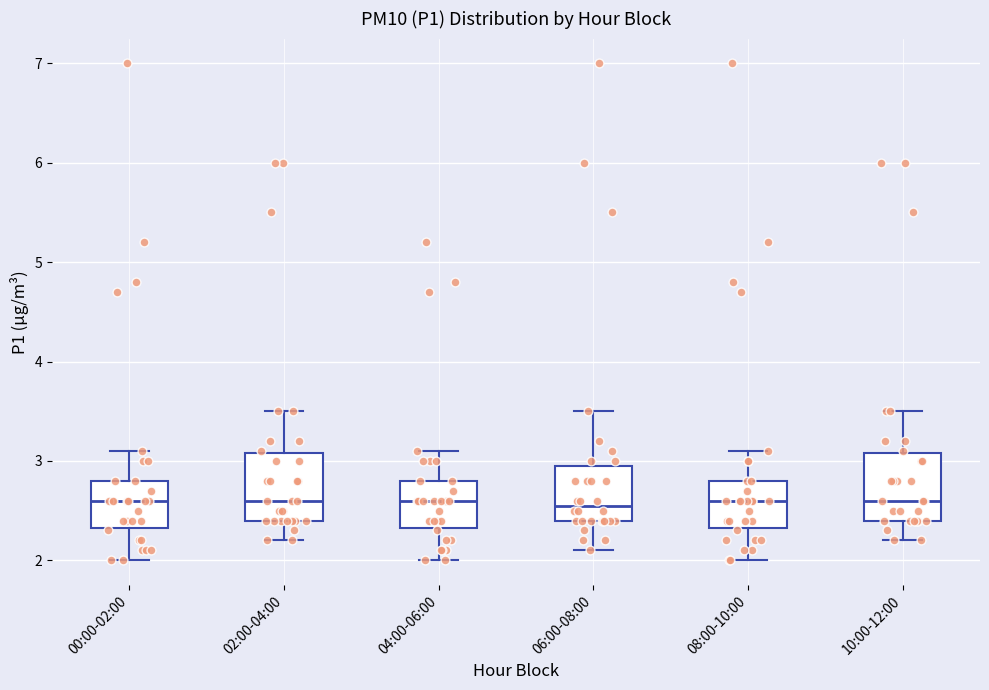

Reading left to right, transcribe this box plot: for each box, give where its median line is, the range the box spans, and where its two whiskers end, as read against the y-axis. The values are not printed on the chart, so give them approximately, as read against the axis.

00:00-02:00: median 2.6, box 2.3 to 2.8, whiskers 2.0 to 3.1
02:00-04:00: median 2.6, box 2.4 to 3.1, whiskers 2.2 to 3.5
04:00-06:00: median 2.6, box 2.3 to 2.8, whiskers 2.0 to 3.1
06:00-08:00: median 2.6, box 2.4 to 3.0, whiskers 2.1 to 3.5
08:00-10:00: median 2.6, box 2.3 to 2.8, whiskers 2.0 to 3.1
10:00-12:00: median 2.6, box 2.4 to 3.1, whiskers 2.2 to 3.5